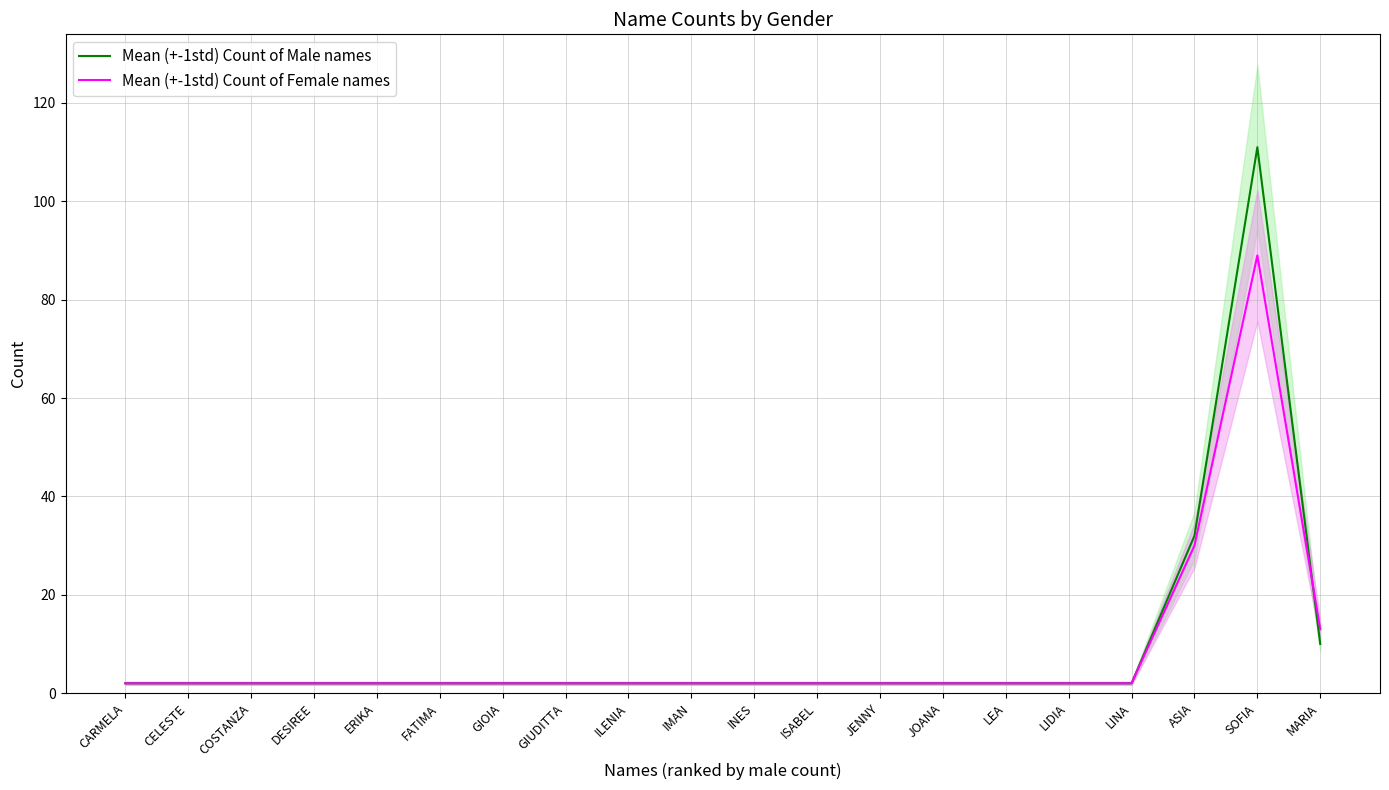

Where is the first local maximum for Mean (+-1std) Count of Female names?

SOFIA